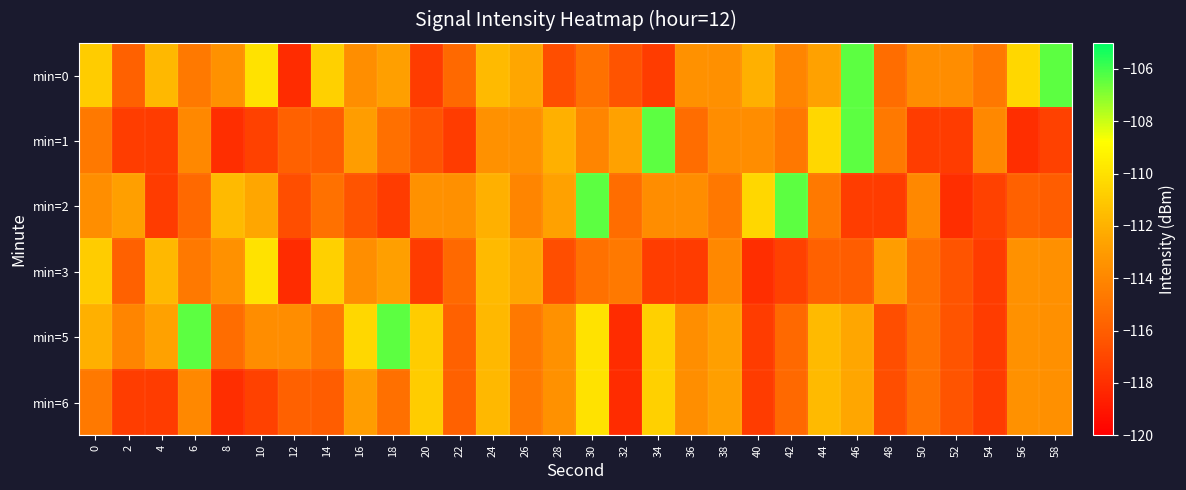

Reading left to right, what are all the values shown in this chart?

min=0: 0=-110.9	2=-115.8	4=-111.7	6=-114.6	8=-113.5	10=-110.0	12=-118.1	14=-110.7	16=-113.7	18=-112.8	20=-117.4	22=-115.4	24=-111.6	26=-112.5	28=-116.7	30=-115.0	32=-116.5	34=-117.5	36=-113.5	38=-113.5	40=-112.0	42=-114.0	44=-112.7	46=-106.4	48=-115.2	50=-113.7	52=-113.7	54=-114.7	56=-110.4	58=-106.4
min=1: 0=-114.6	2=-117.4	4=-117.4	6=-113.9	8=-118.0	10=-117.2	12=-115.8	14=-116.1	16=-112.9	18=-115.1	20=-116.5	22=-117.5	24=-113.5	26=-113.5	28=-112.0	30=-114.0	32=-112.7	34=-106.4	36=-115.2	38=-113.7	40=-113.7	42=-114.7	44=-110.4	46=-106.4	48=-114.6	50=-117.4	52=-117.4	54=-113.9	56=-118.0	58=-117.2
min=2: 0=-113.7	2=-112.8	4=-117.4	6=-115.4	8=-111.6	10=-112.5	12=-116.7	14=-115.0	16=-116.5	18=-117.5	20=-113.5	22=-113.5	24=-112.0	26=-114.0	28=-112.7	30=-106.4	32=-115.2	34=-113.7	36=-113.7	38=-114.7	40=-110.4	42=-106.4	44=-114.6	46=-117.4	48=-117.4	50=-113.9	52=-118.0	54=-117.2	56=-115.8	58=-116.1
min=3: 0=-110.9	2=-115.8	4=-111.7	6=-114.6	8=-113.5	10=-110.0	12=-118.1	14=-110.7	16=-113.7	18=-112.8	20=-117.4	22=-115.4	24=-111.6	26=-112.5	28=-116.7	30=-115.0	32=-114.6	34=-117.4	36=-117.4	38=-113.9	40=-118.0	42=-117.2	44=-115.8	46=-116.1	48=-112.9	50=-115.1	52=-116.5	54=-117.5	56=-113.5	58=-113.5
min=5: 0=-112.0	2=-114.0	4=-112.7	6=-106.4	8=-115.2	10=-113.7	12=-113.7	14=-114.7	16=-110.4	18=-106.4	20=-110.9	22=-115.8	24=-111.7	26=-114.6	28=-113.5	30=-110.0	32=-118.1	34=-110.7	36=-113.7	38=-112.8	40=-117.4	42=-115.4	44=-111.6	46=-112.5	48=-116.7	50=-115.0	52=-116.5	54=-117.5	56=-113.5	58=-113.5
min=6: 0=-114.6	2=-117.4	4=-117.4	6=-113.9	8=-118.0	10=-117.2	12=-115.8	14=-116.1	16=-112.9	18=-115.1	20=-110.9	22=-115.8	24=-111.7	26=-114.6	28=-113.5	30=-110.0	32=-118.1	34=-110.7	36=-113.7	38=-112.8	40=-117.4	42=-115.4	44=-111.6	46=-112.5	48=-116.7	50=-115.0	52=-116.5	54=-117.5	56=-113.5	58=-113.5